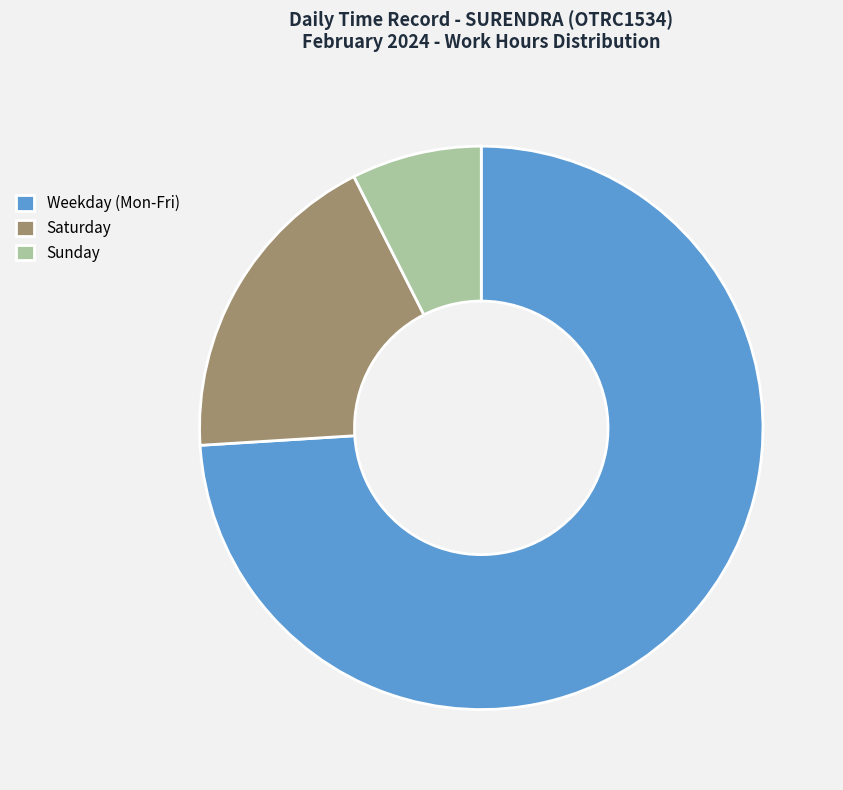

Rank the categories by value from lowest to highest.

Sunday, Saturday, Weekday (Mon-Fri)